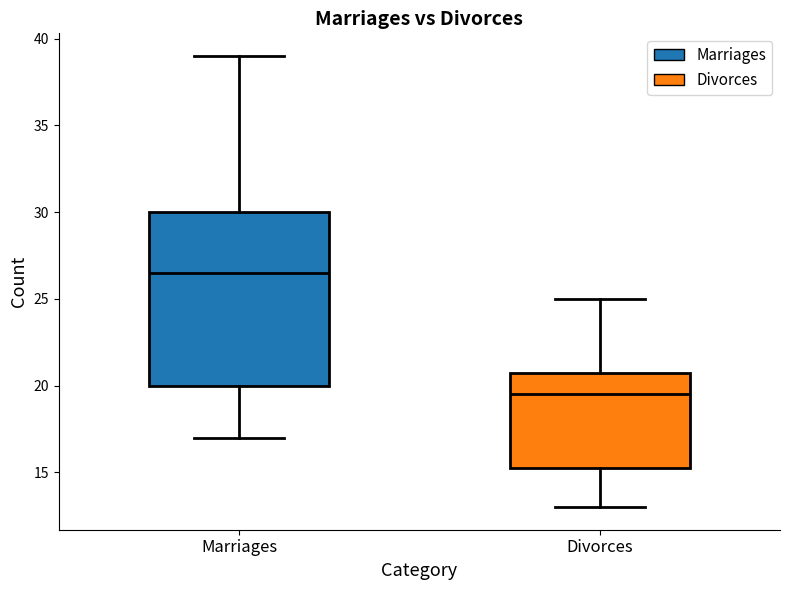

Reading left to right, read every box against the y-axis: the position of its median line, the range the box covers, and the ends of its whiskers. The values are not printed on the chart, so give them approximately, as read against the axis.

Marriages: median 26.5, box 20.0 to 30.0, whiskers 17.0 to 39.0
Divorces: median 19.5, box 15.5 to 21.0, whiskers 13.0 to 25.0